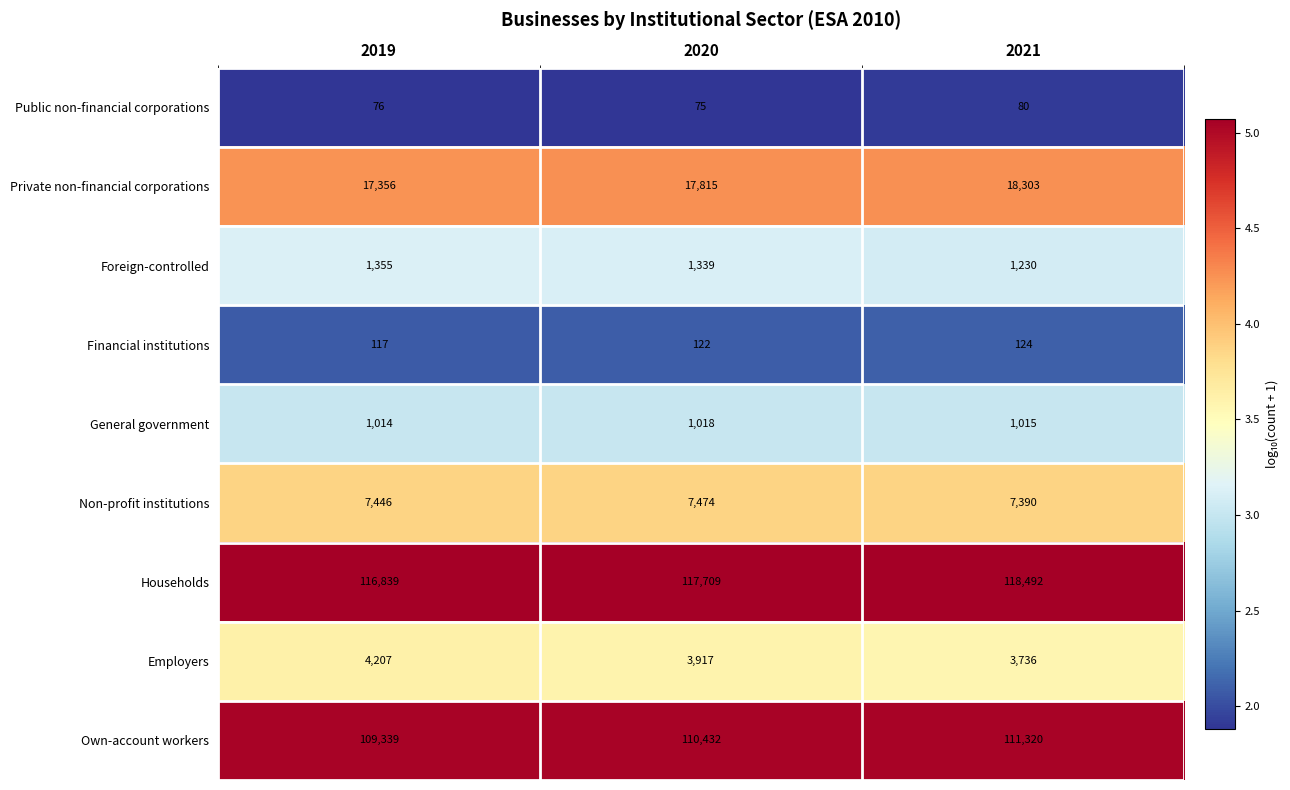

Which series has the widest spread of values?

Own-account workers